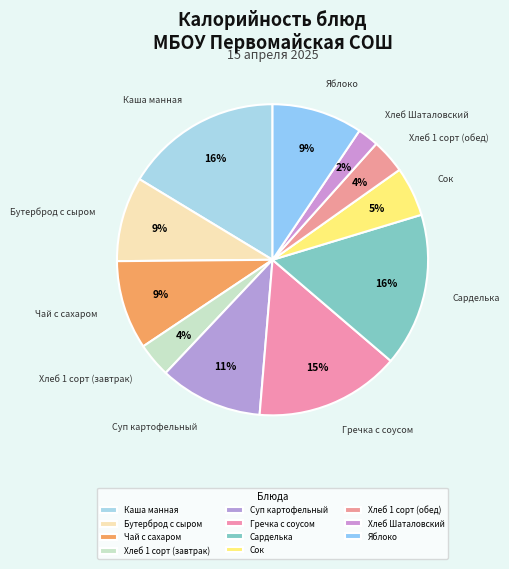

The Гречка с соусом slice represents 22% of the pie. True or false?

False